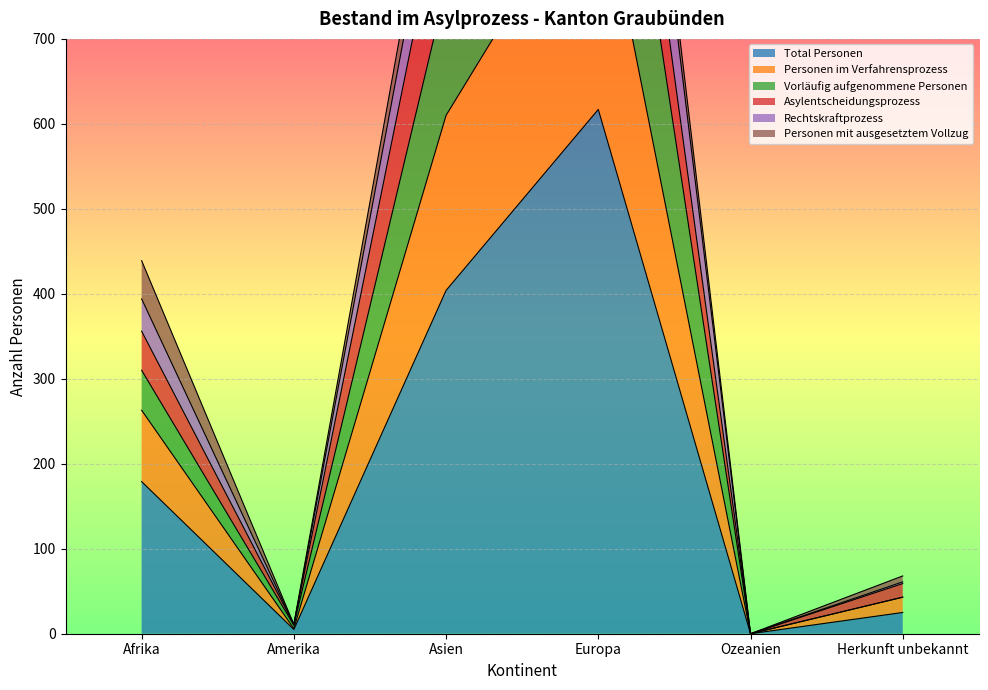

At which label does Total Personen reach its peak?

Europa